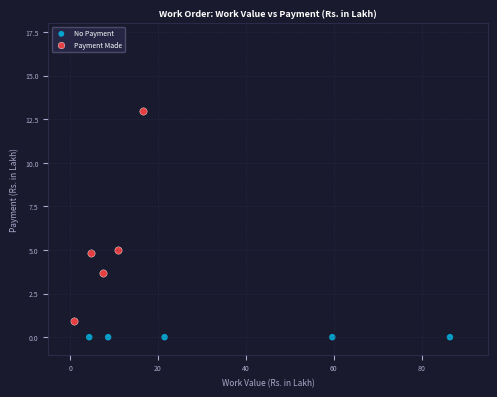

Which series reaches the minimum Y coordinate?

No Payment